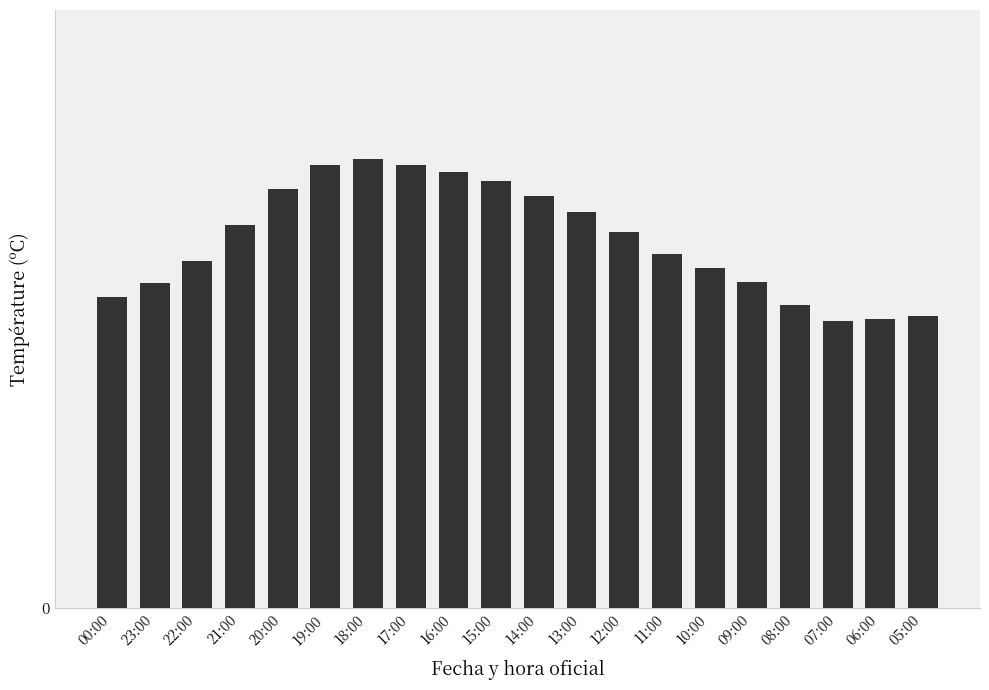

Are the bars horizontal?

No